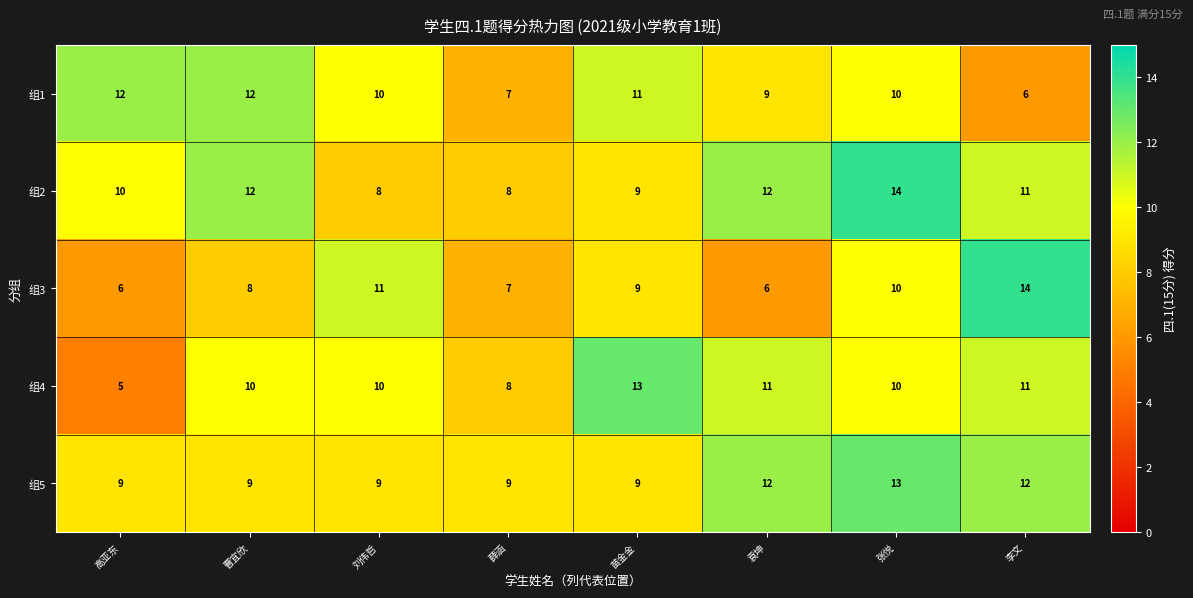

At which label does 组4 reach its peak?

苗金金